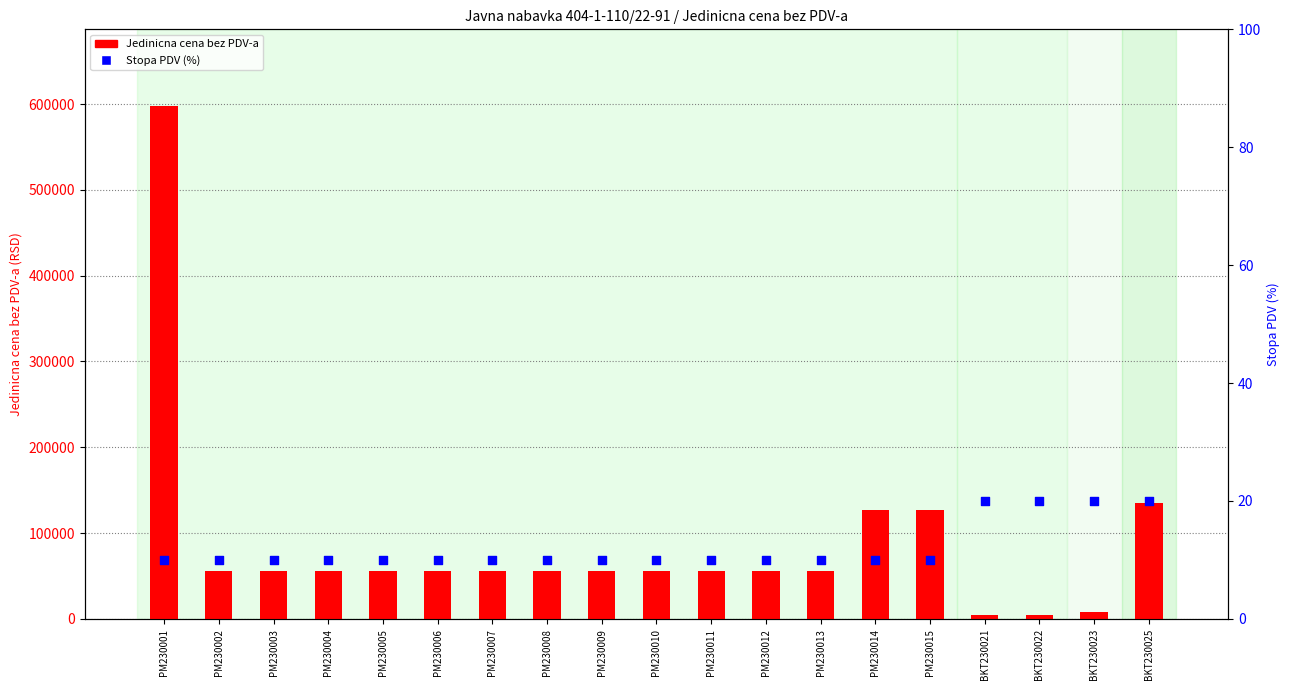

What is the total value across all series at PM230007?

56206